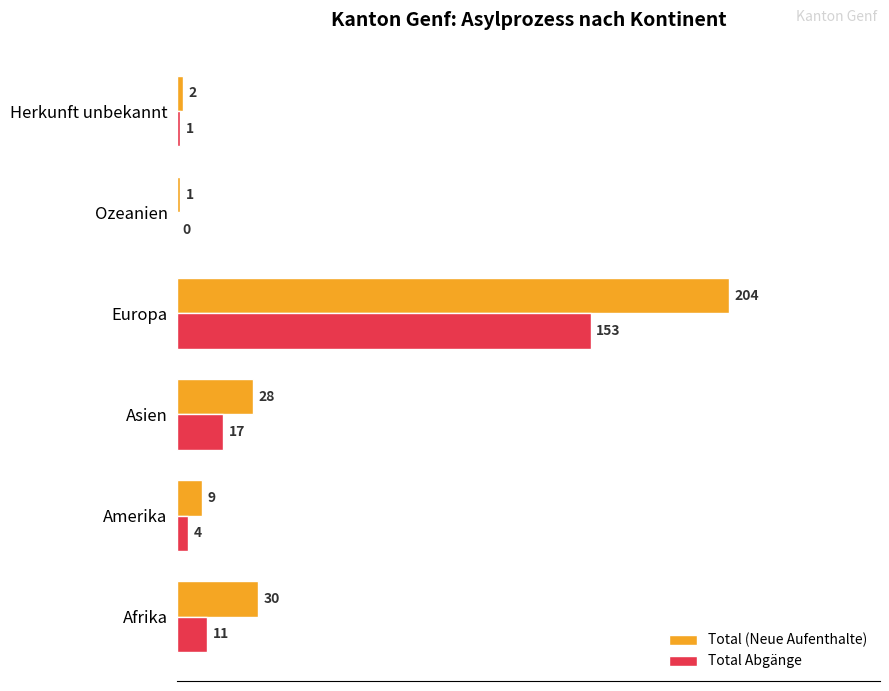

How many positive values does the Total Abgänge series have?

5